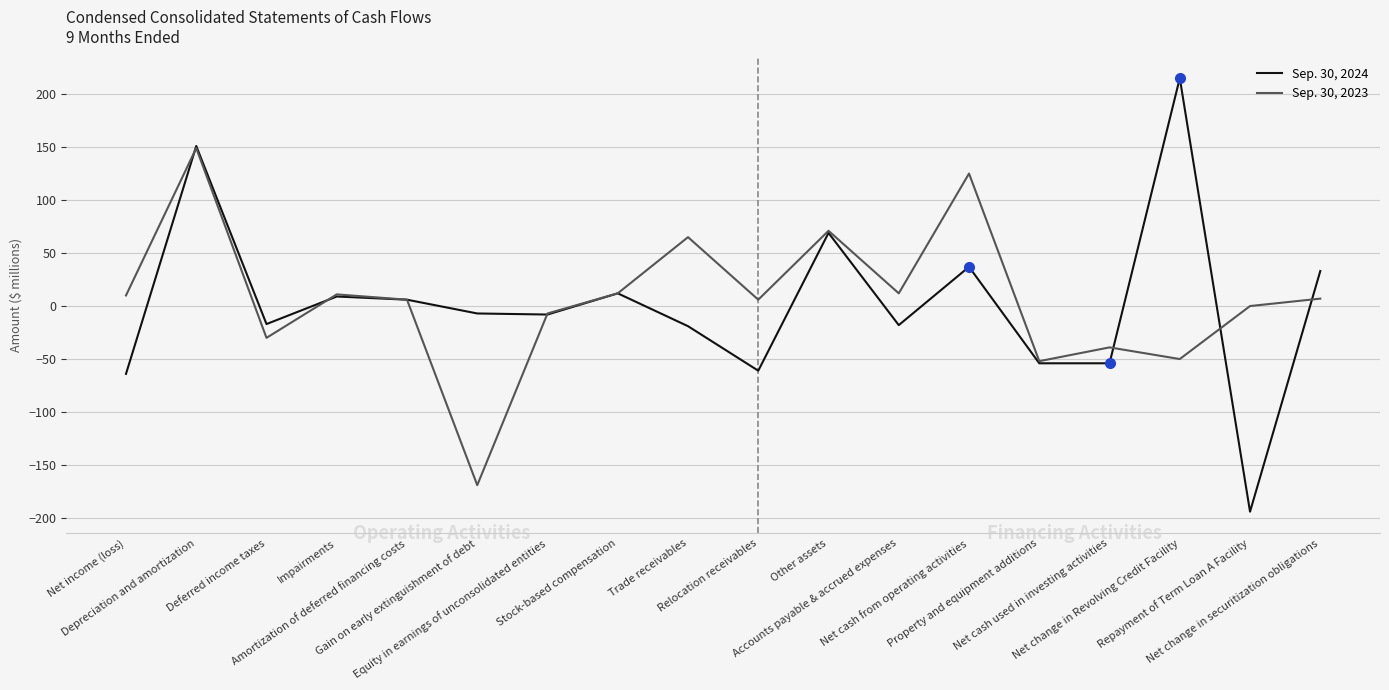

True or false: Sep. 30, 2024 has more than 2 interior local peaks.

True